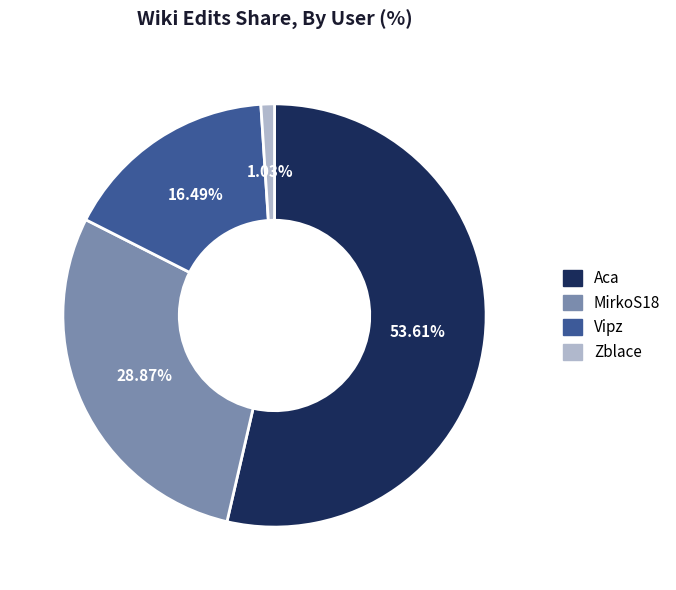

How many slices are in this pie chart?

4